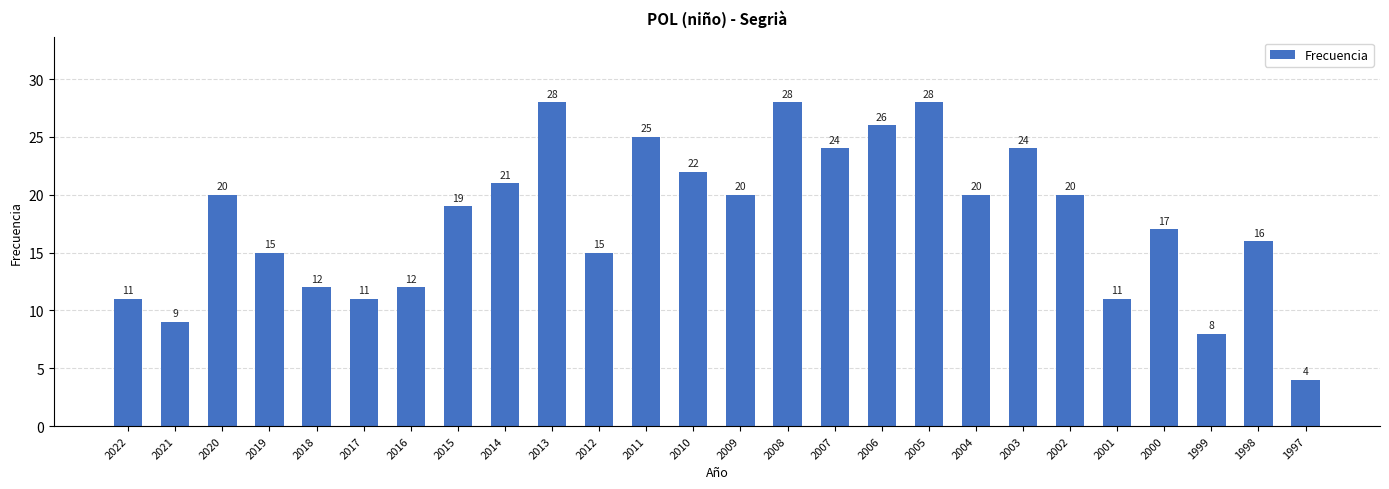

Reading left to right, what are all the values shown in this chart?

11	9	20	15	12	11	12	19	21	28	15	25	22	20	28	24	26	28	20	24	20	11	17	8	16	4